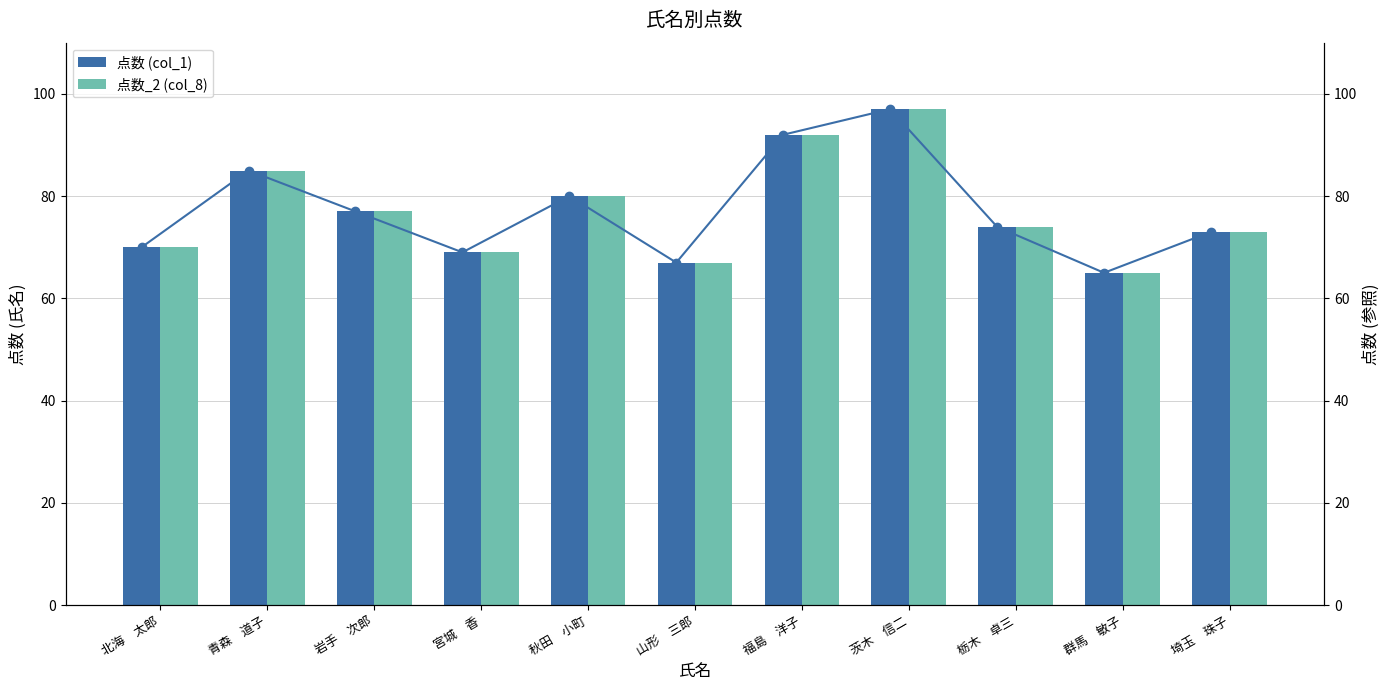

At 青森　道子, list the series in order from smallest to largest.

点数 (col_1), 点数_2 (col_8)